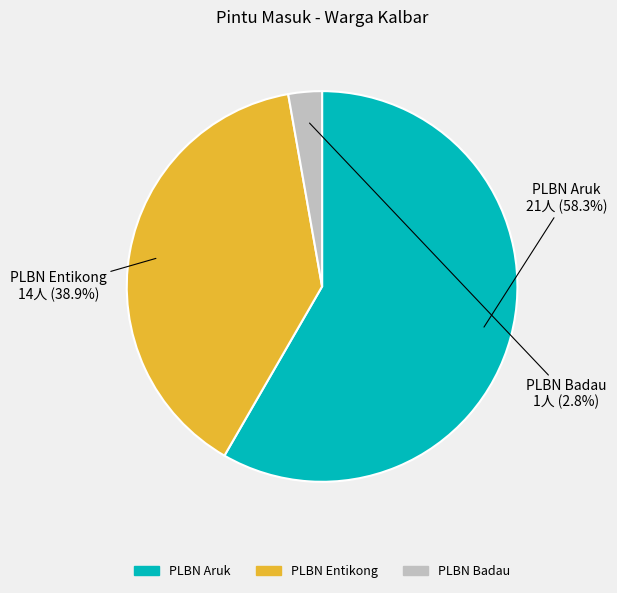

Combined, do PLBN Badau and PLBN Aruk account for over 50%?

Yes